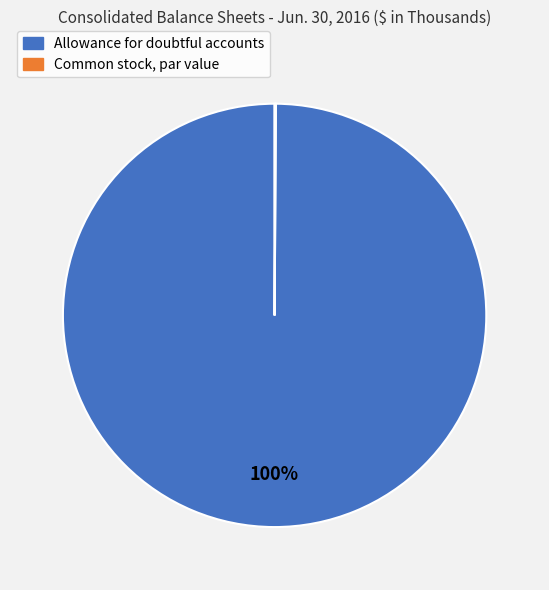

To the nearest percent, what is the average slice percentage?

50%